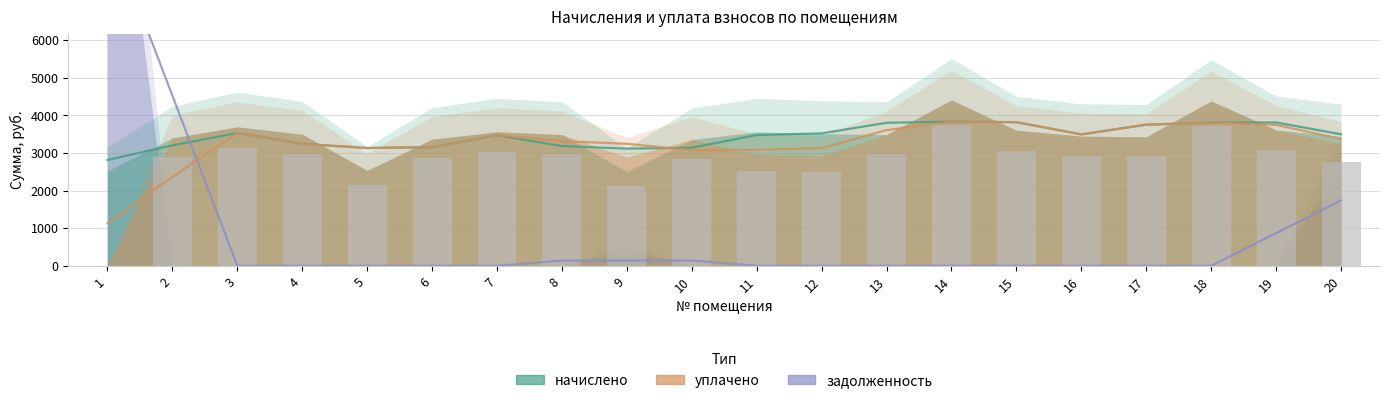

What is the difference between the highest and lowest values at 15?

3601.8